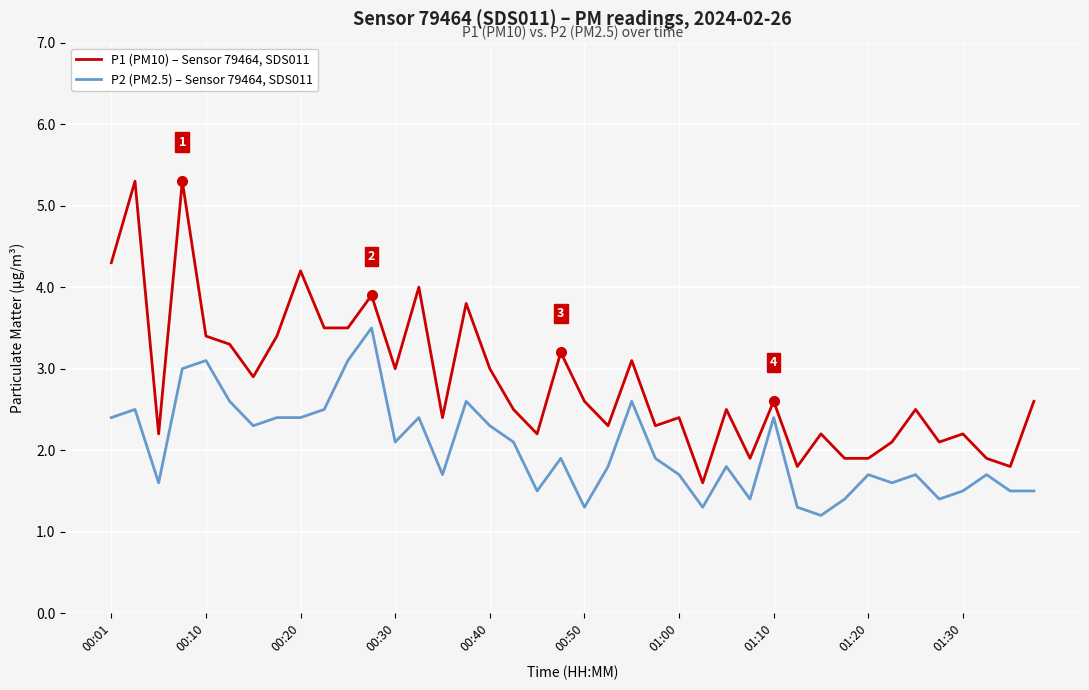

True or false: P1 (PM10) – Sensor 79464, SDS011 and P2 (PM2.5) – Sensor 79464, SDS011 cross at least once.

False